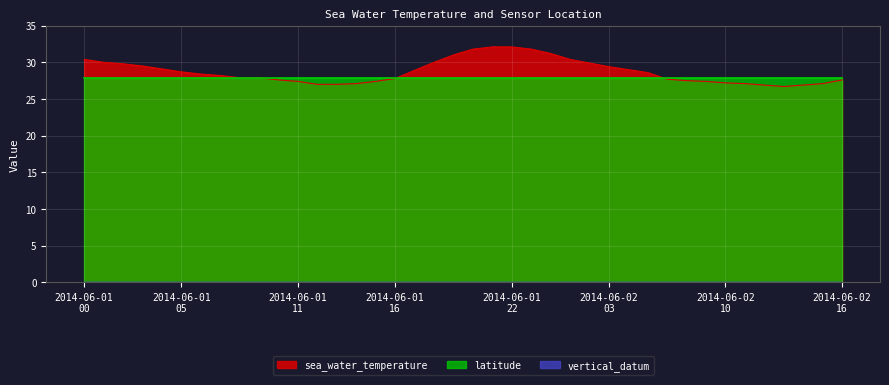

Rank the series by their maximum value, from highest to lowest.

sea_water_temperature, latitude, vertical_datum